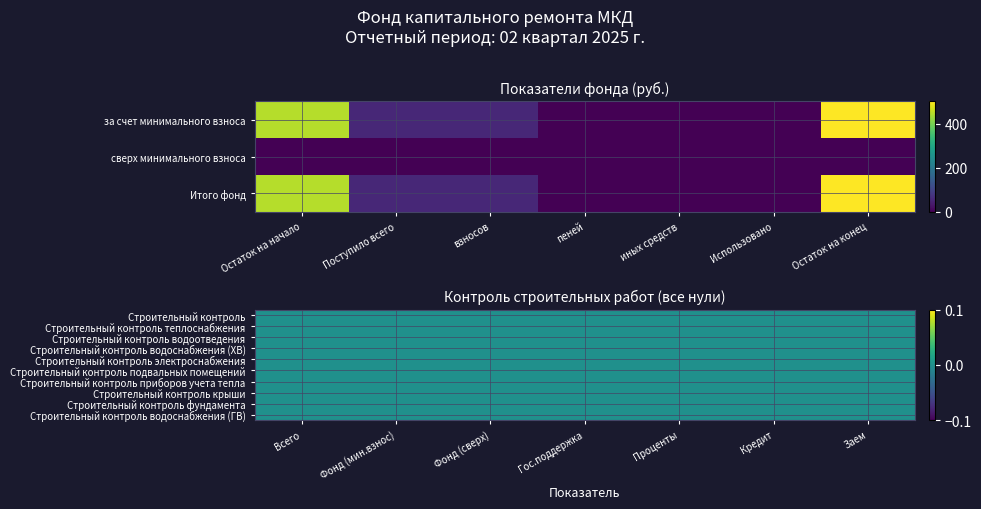

Between пеней and Использовано, which series saw the biggest shift?

за счет минимального взноса